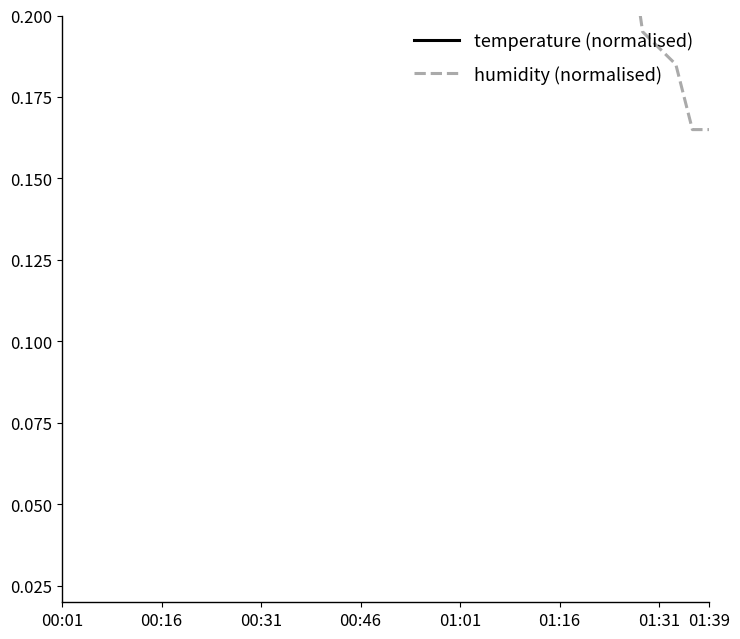

What is the sum of all temperature (normalised) values?

20.0